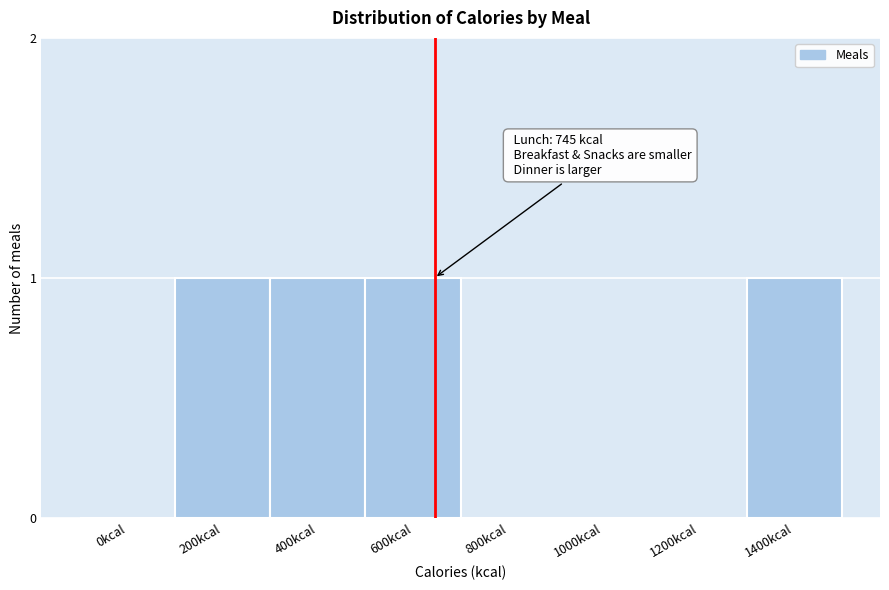

Reading right to left, list all the values displayed in this chart.

1400kcal=1	1200kcal=0	1000kcal=0	800kcal=0	600kcal=1	400kcal=1	200kcal=1	0kcal=0